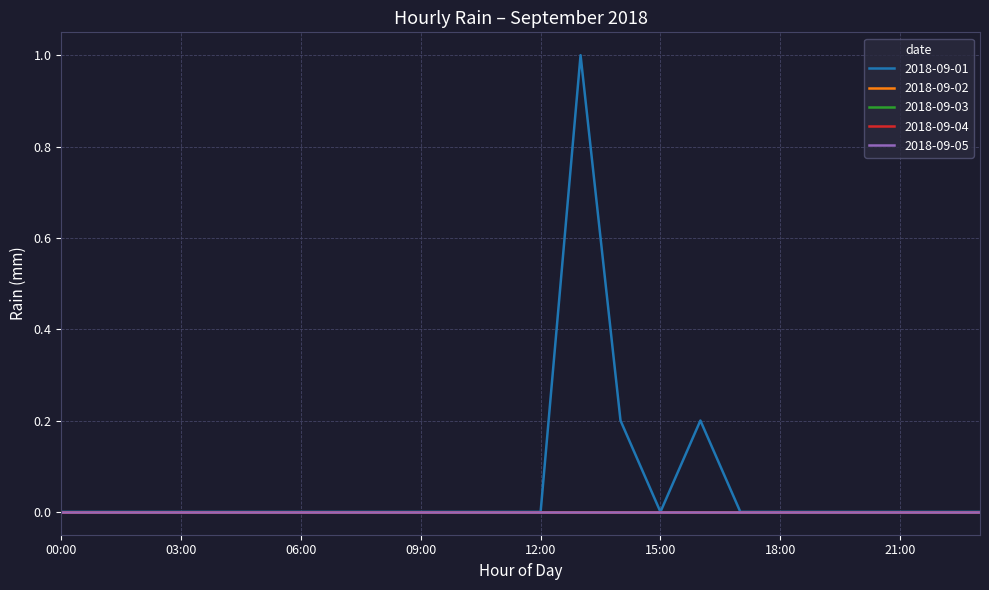

Reading right to left, extract all data points from this chart.

2018-09-01: 0.0	0.0	0.0	0.0	0.0	0.0	0.0	0.2	0.0	0.2	1.0	0.0	0.0	0.0	0.0	0.0	0.0	0.0	0.0	0.0	0.0	0.0	0.0	0.0
2018-09-02: 0.0	0.0	0.0	0.0	0.0	0.0	0.0	0.0	0.0	0.0	0.0	0.0	0.0	0.0	0.0	0.0	0.0	0.0	0.0	0.0	0.0	0.0	0.0	0.0
2018-09-03: 0.0	0.0	0.0	0.0	0.0	0.0	0.0	0.0	0.0	0.0	0.0	0.0	0.0	0.0	0.0	0.0	0.0	0.0	0.0	0.0	0.0	0.0	0.0	0.0
2018-09-04: 0.0	0.0	0.0	0.0	0.0	0.0	0.0	0.0	0.0	0.0	0.0	0.0	0.0	0.0	0.0	0.0	0.0	0.0	0.0	0.0	0.0	0.0	0.0	0.0
2018-09-05: 0.0	0.0	0.0	0.0	0.0	0.0	0.0	0.0	0.0	0.0	0.0	0.0	0.0	0.0	0.0	0.0	0.0	0.0	0.0	0.0	0.0	0.0	0.0	0.0